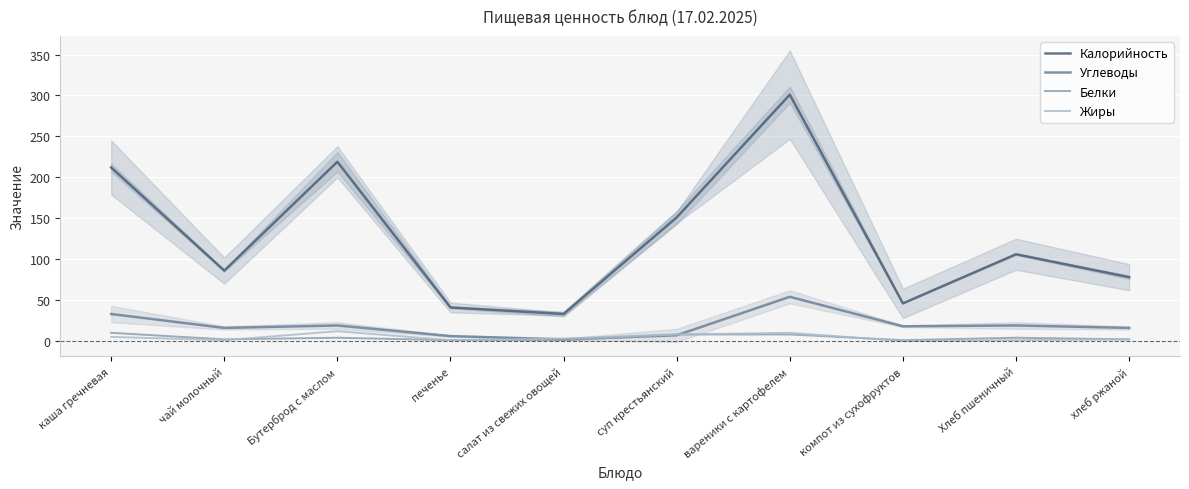

Which series has the largest total across all categories?

Калорийность